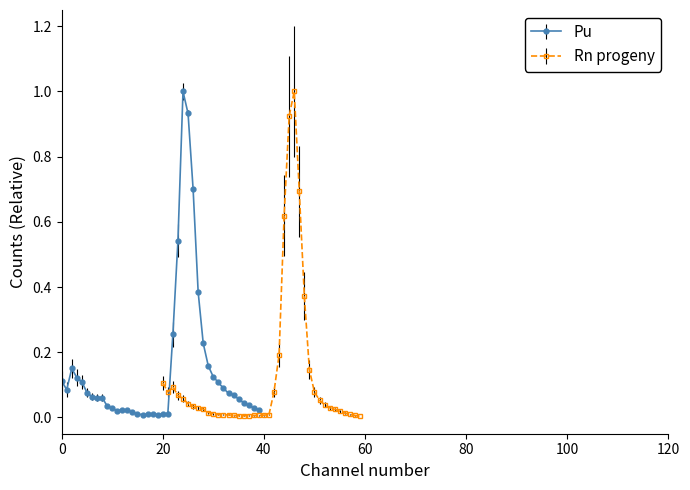

True or false: Rn progeny has more than 2 points higher than both neighbors.

True